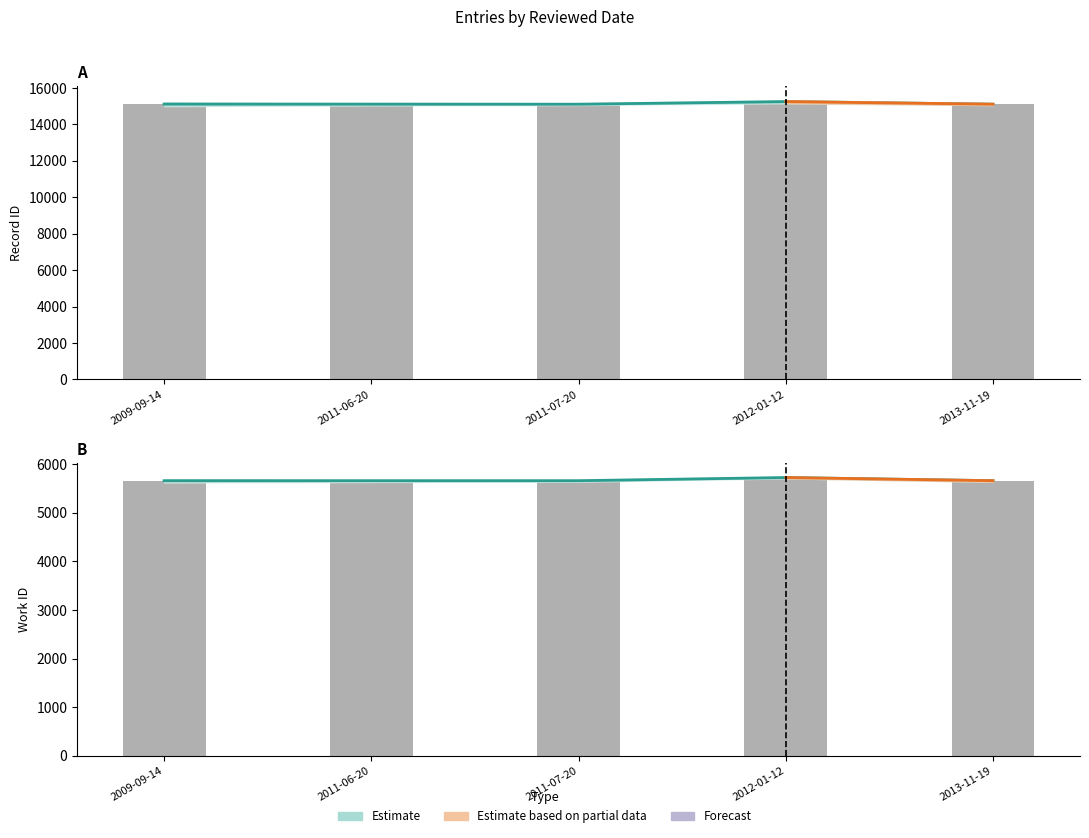

Is it true that work_id equals 5658 at 2011-07-20?

True